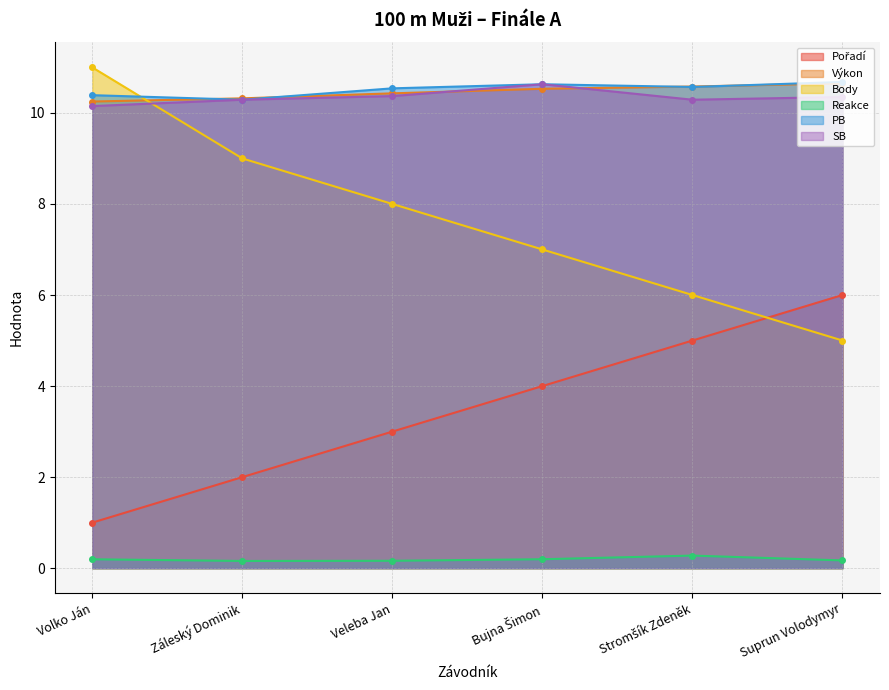

Which series changed the most between Veleba Jan and Bujna Šimon?

Pořadí